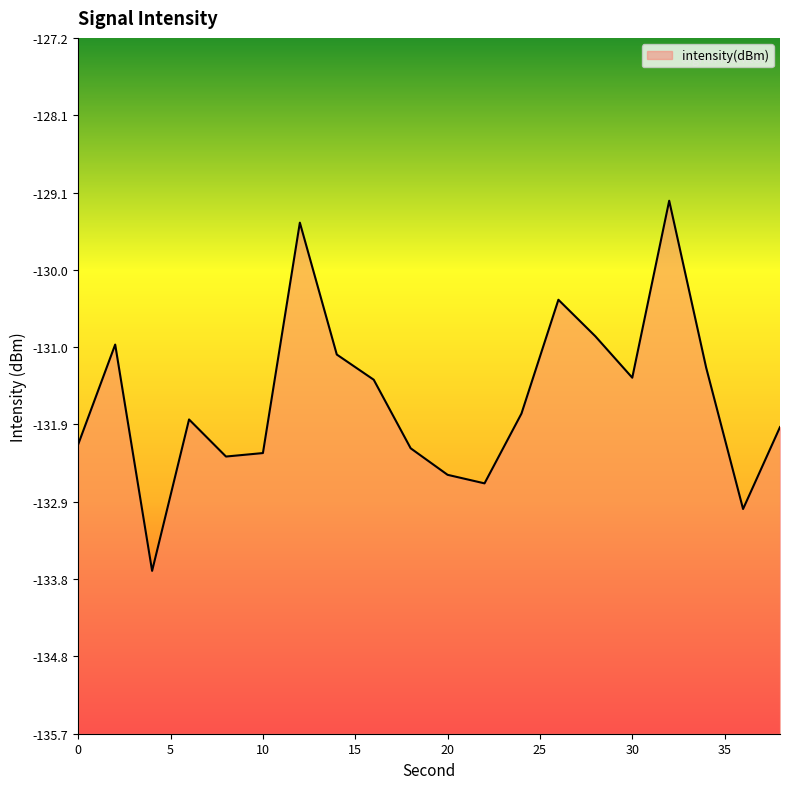

The value at 2 is -131.0. True or false?

True